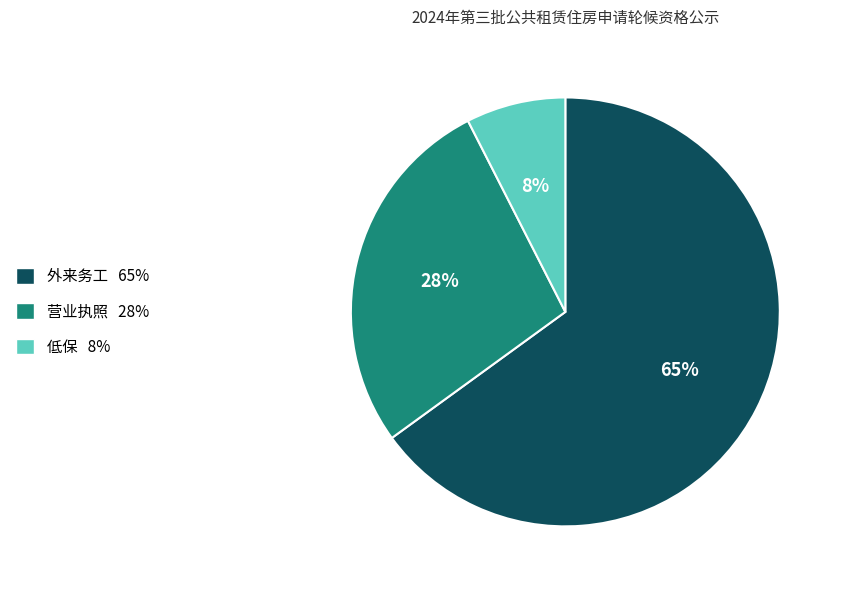

Is it true that 营业执照 is 28% of the pie?

True